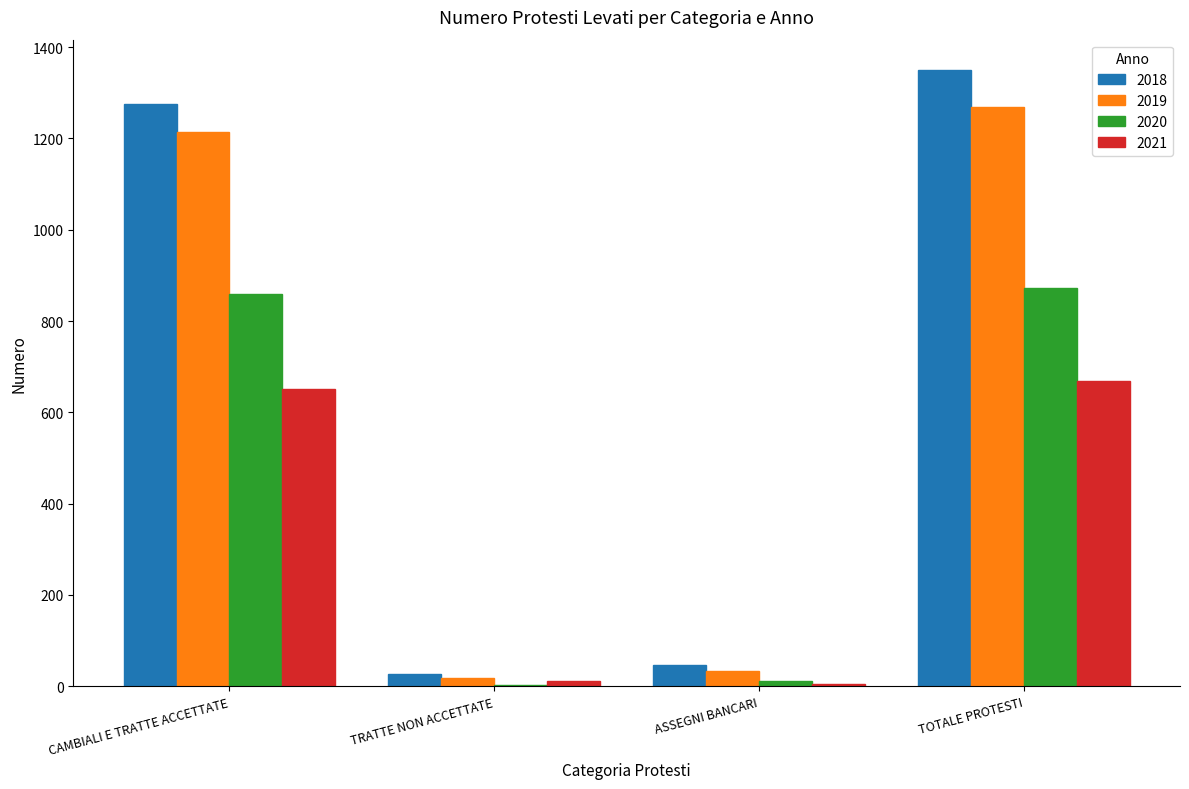

At which category is the sum across all series the highest?

TOTALE PROTESTI